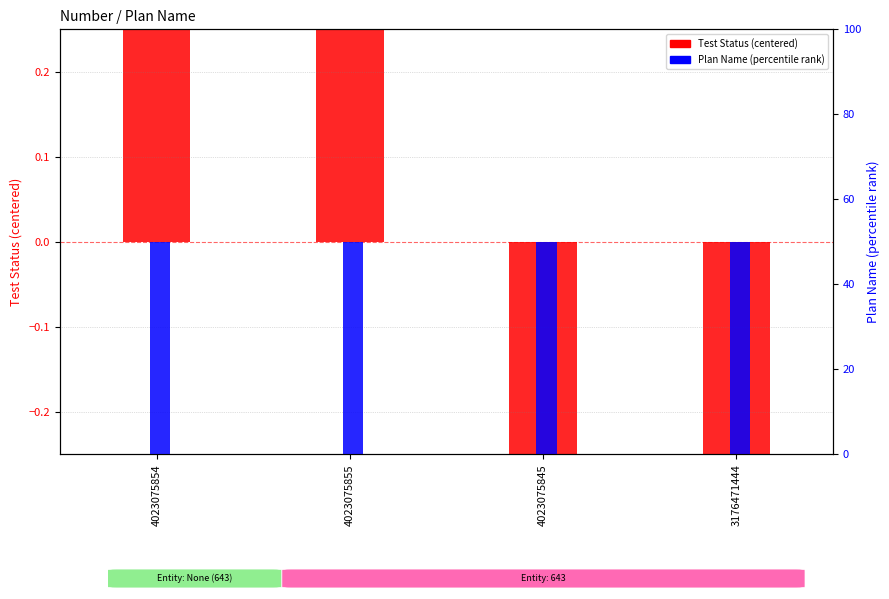

Reading left to right, transcribe all the data shown in this chart.

Test Status (centered): 4023075854=0.5	4023075855=0.5	4023075845=-0.5	3176471444=-0.5
Plan Name (percentile): 4023075854=50.0	4023075855=50.0	4023075845=50.0	3176471444=50.0